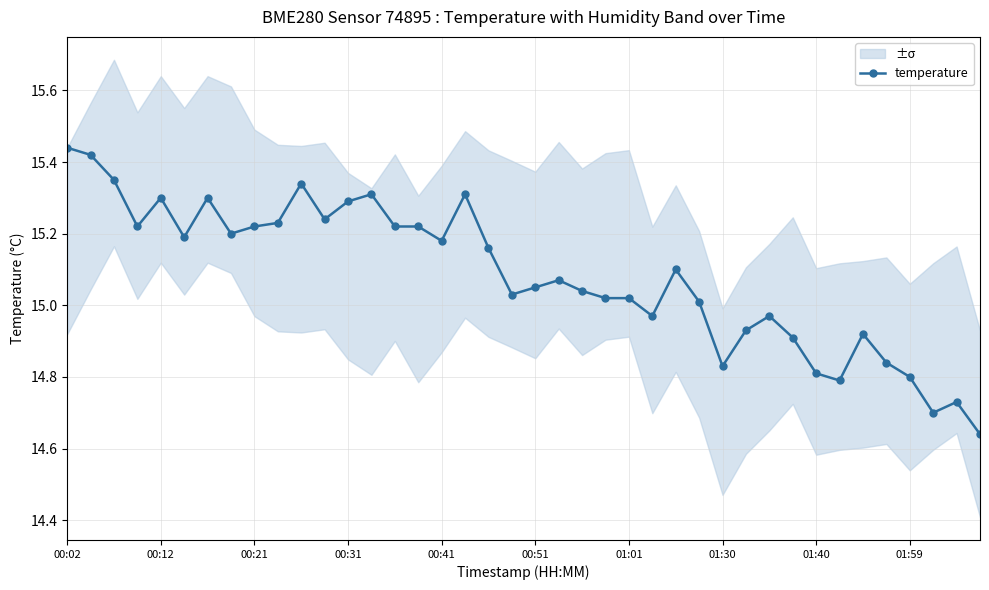

At which category does the chart reach its minimum across all series?

39